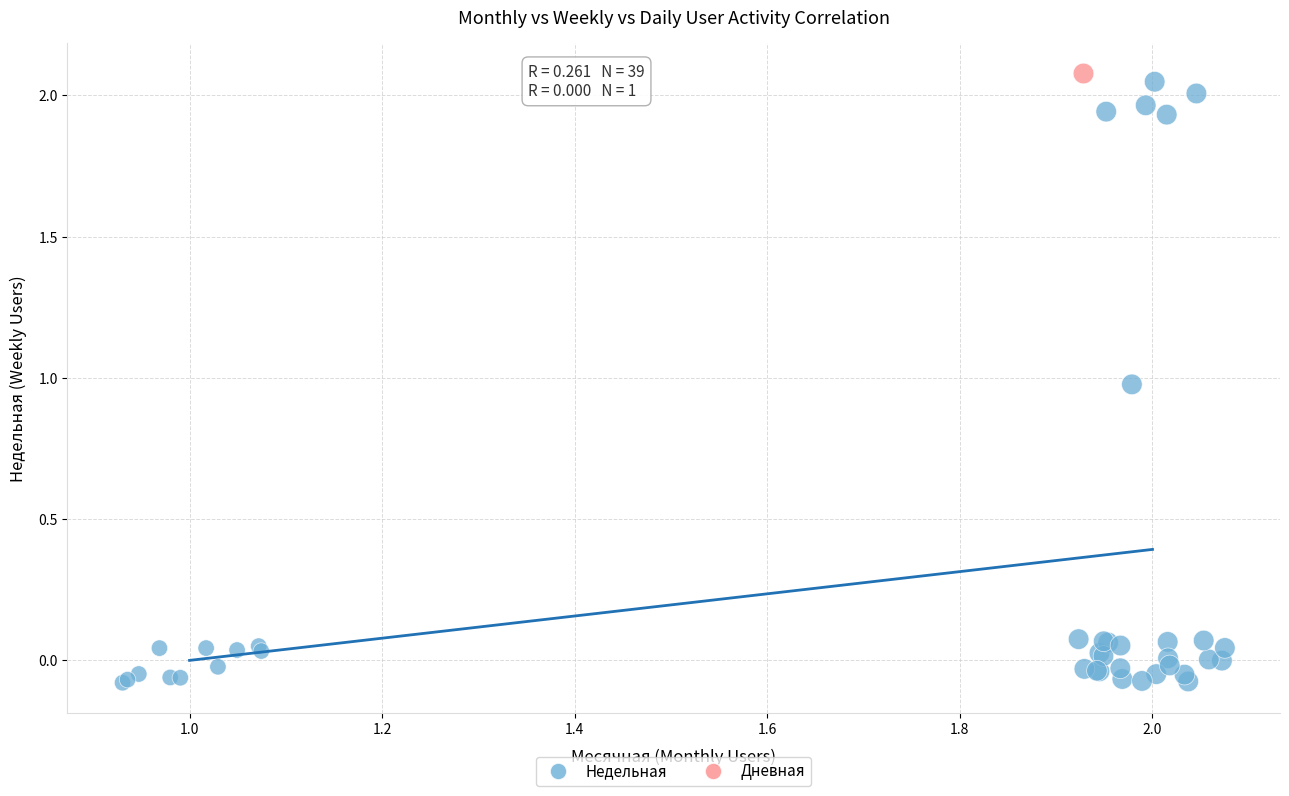

What are all the series names shown in the legend?

Недельная, Дневная